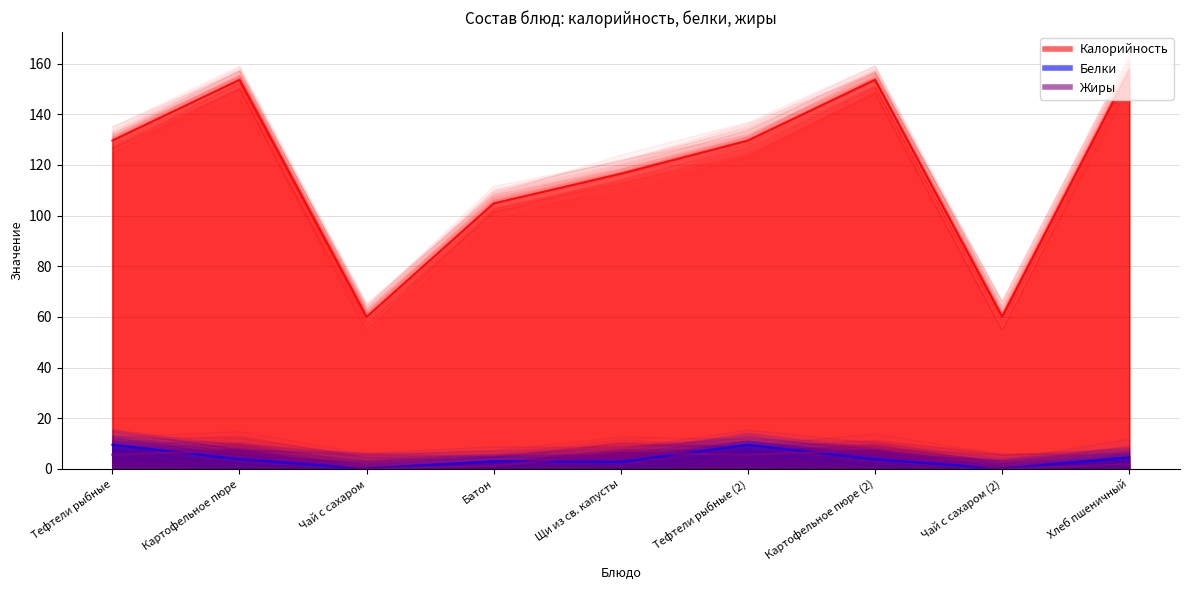

Which category has the lowest value in the Белки series?

Чай с сахаром